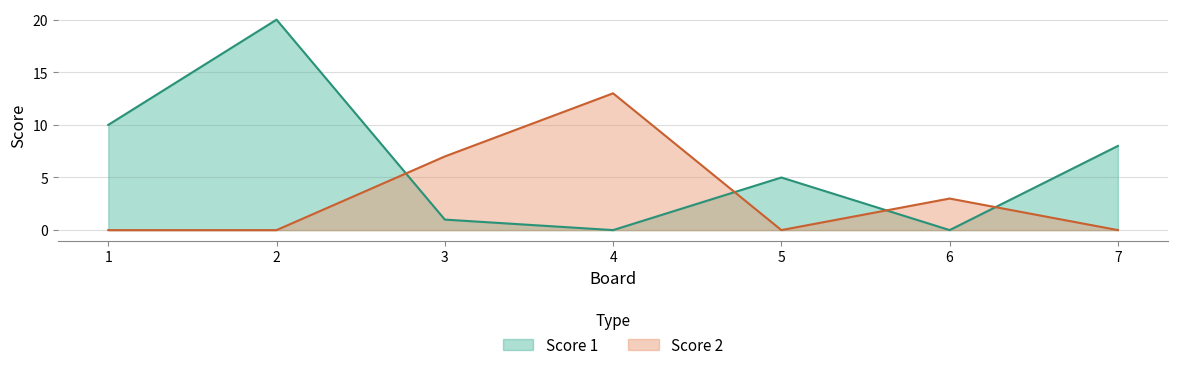

How many times do Score 2 and Score 1 cross each other?

4